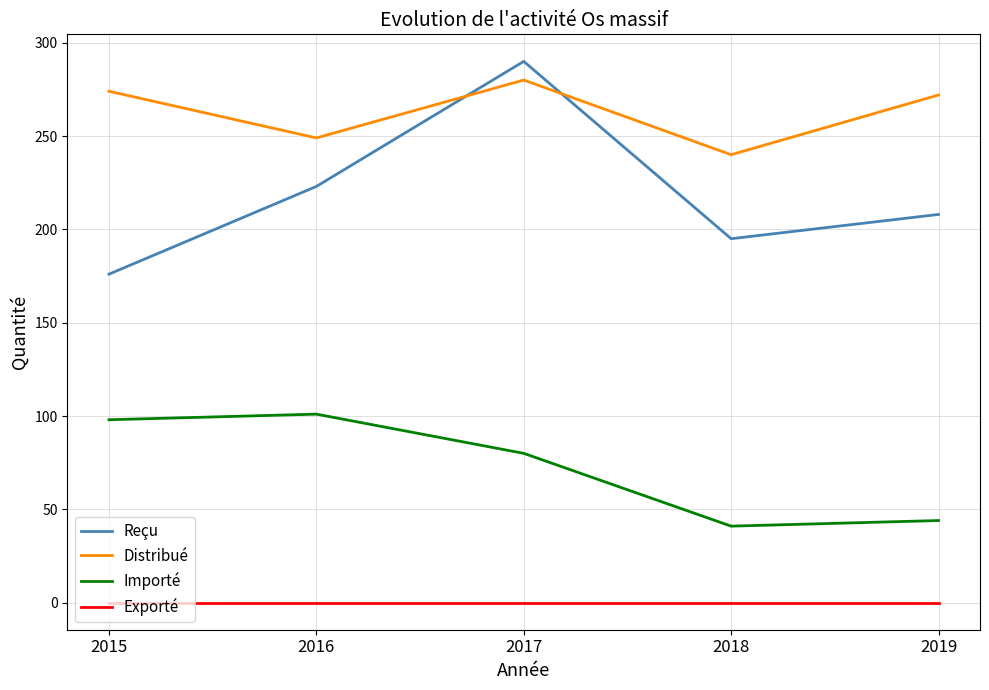

What is the difference between the maximum and minimum values in the Reçu series?

114